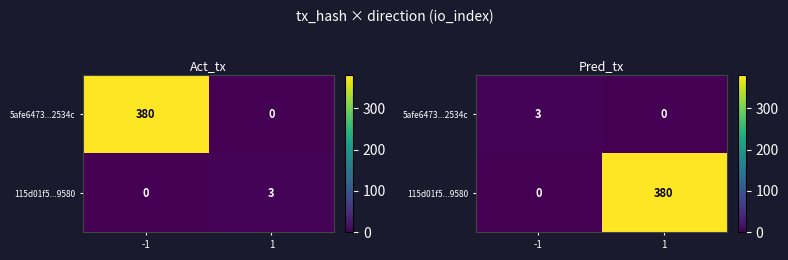

What is the average value of the 115d01f5...9580 series?

190